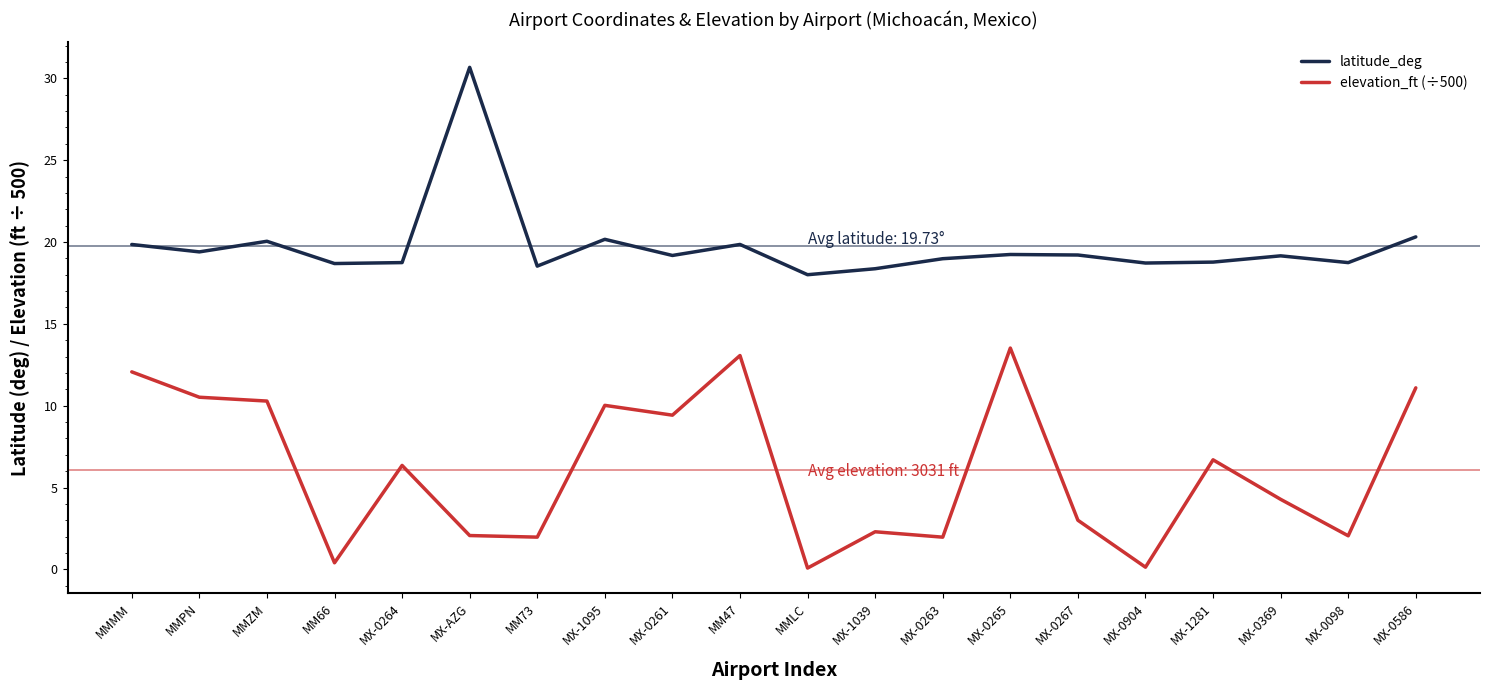

List the series in order of their peak value, highest first.

latitude_deg, elevation_ft (÷500)